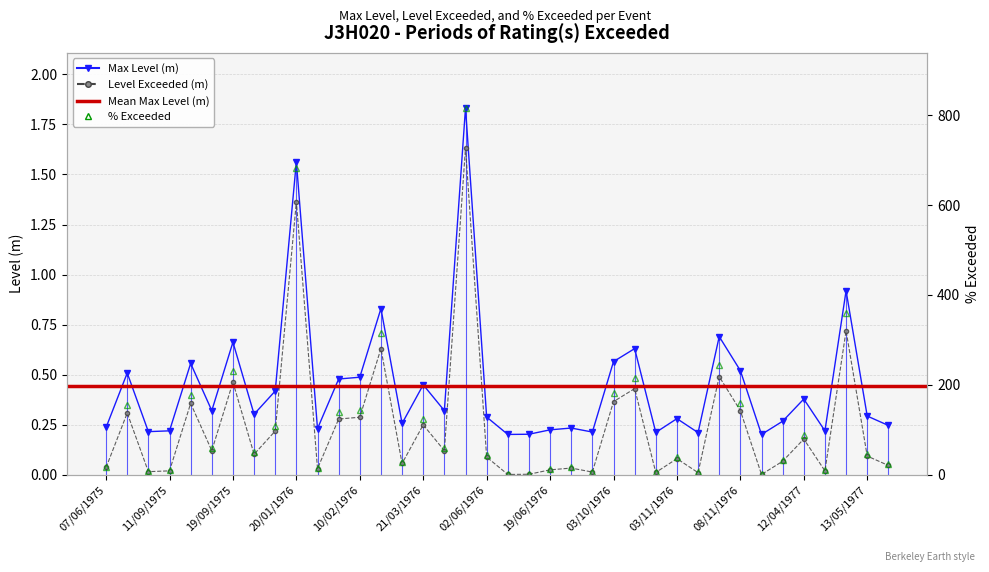

What is the average value of the Level Exceeded (m) series?

0.2